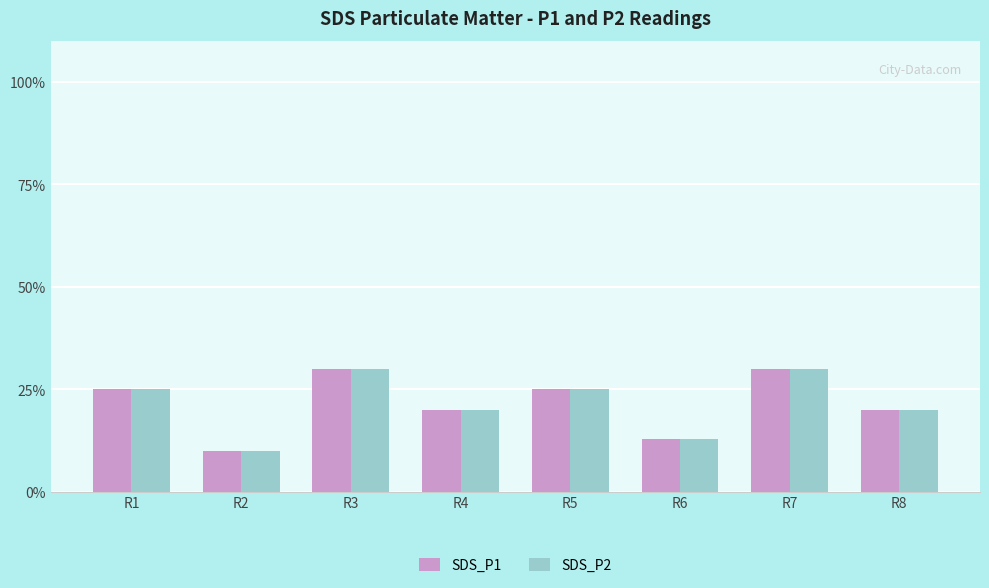

At which label is SDS_P2 closest to 0?

R2